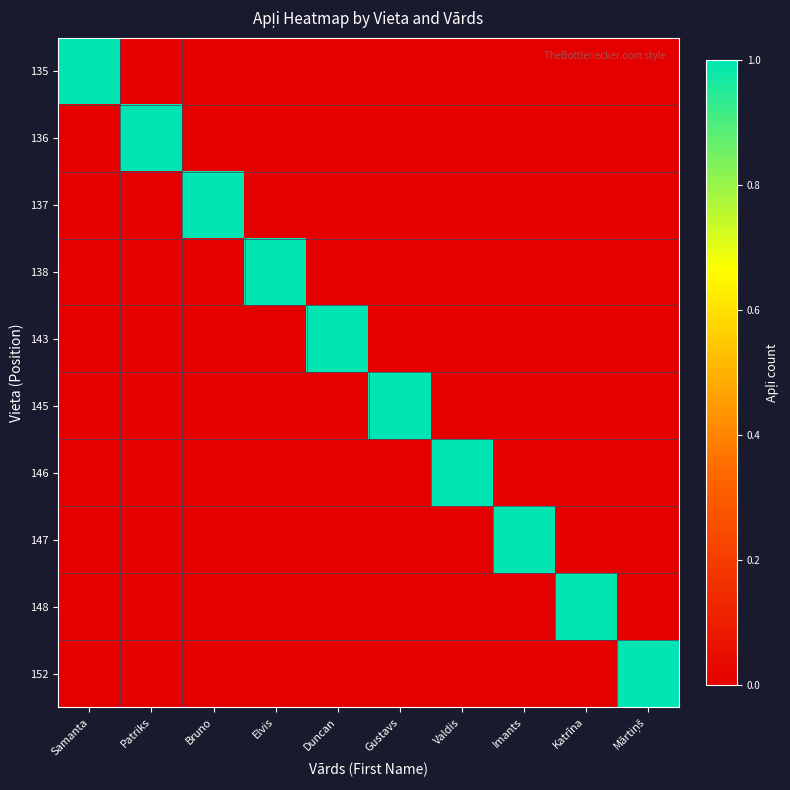

Which series has the largest range (max minus min)?

135